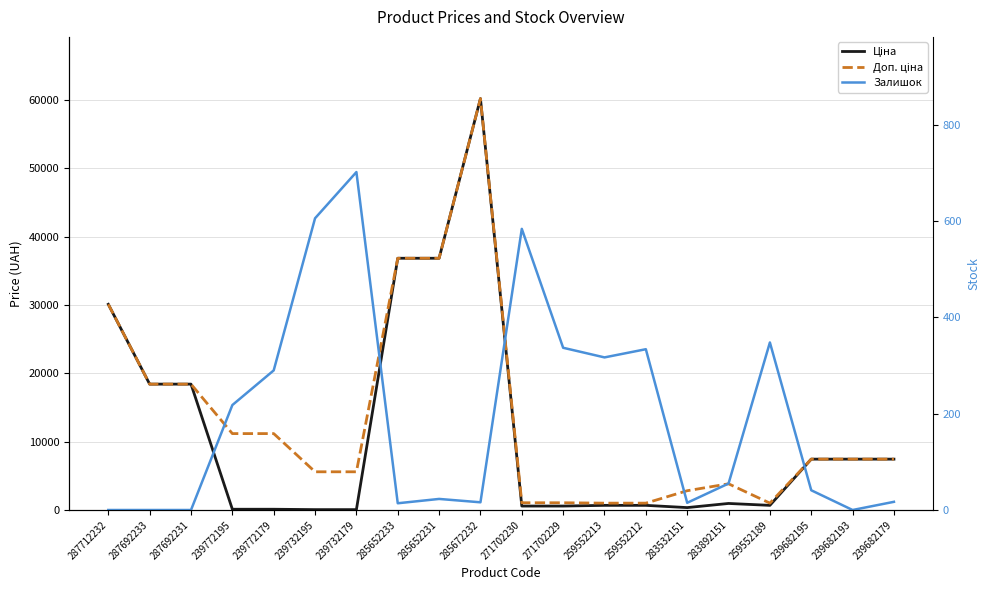

Between 287692231 and 287712232, which is larger?

287712232